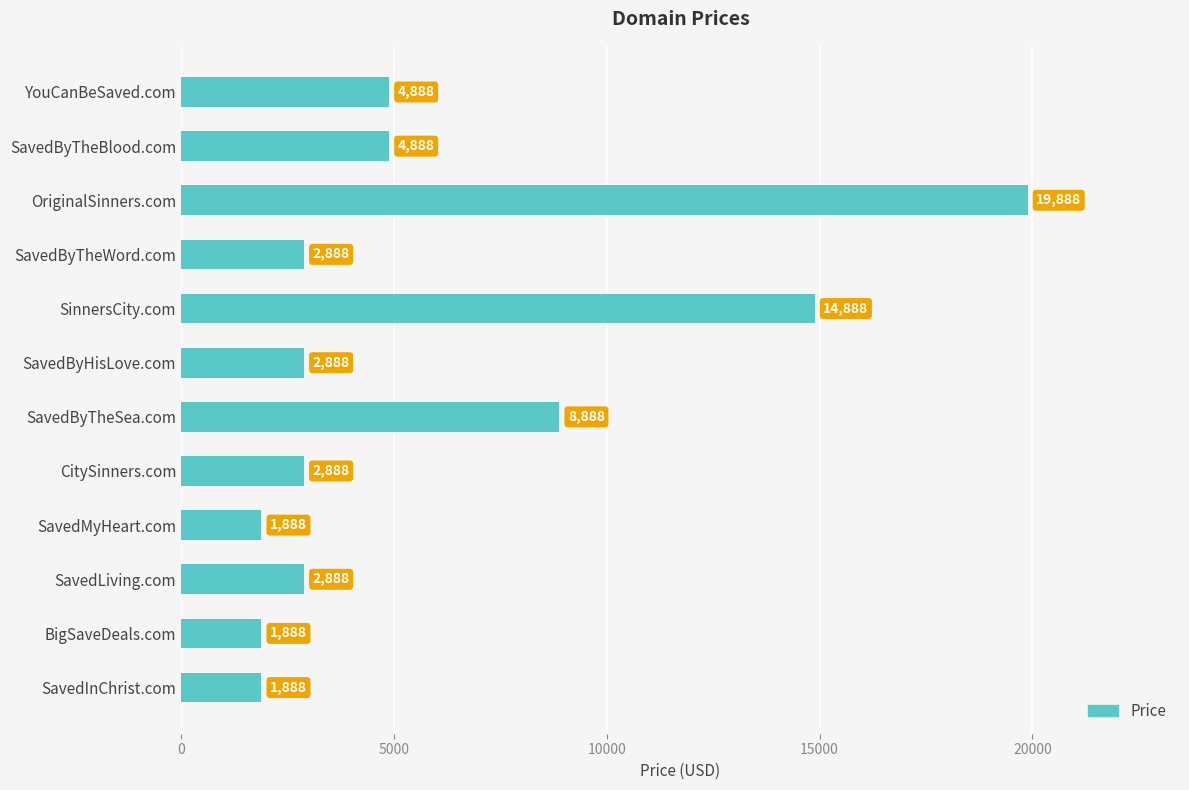

Is it true that the value at SavedInChrist.com is 1888?

True